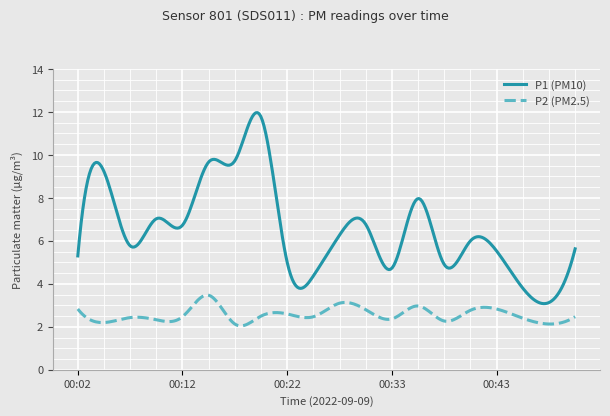

How many series are shown in this chart?

2